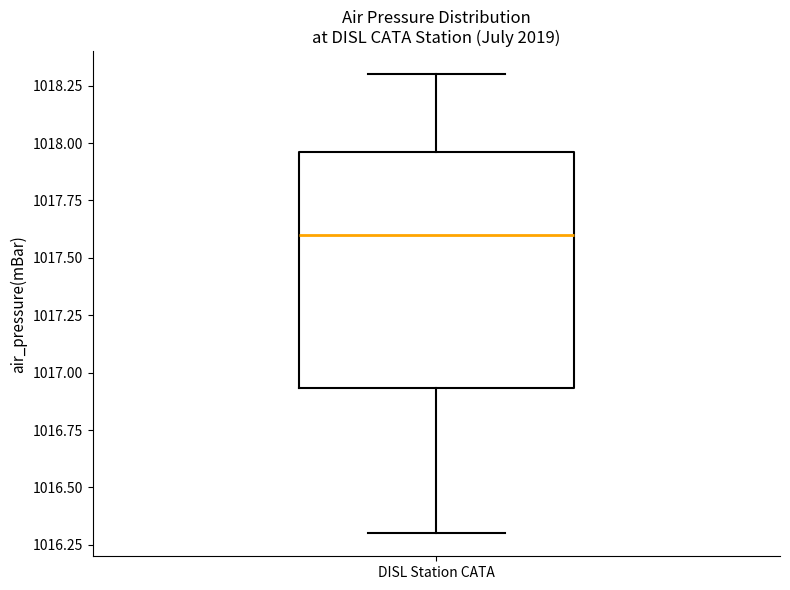

Transcribe this box plot: give where the median line is, the range the box spans, and where the two whiskers end, as read against the y-axis. The values are not printed on the chart, so give them approximately, as read against the axis.

median 1017.60, box 1016.95 to 1017.95, whiskers 1016.30 to 1018.30